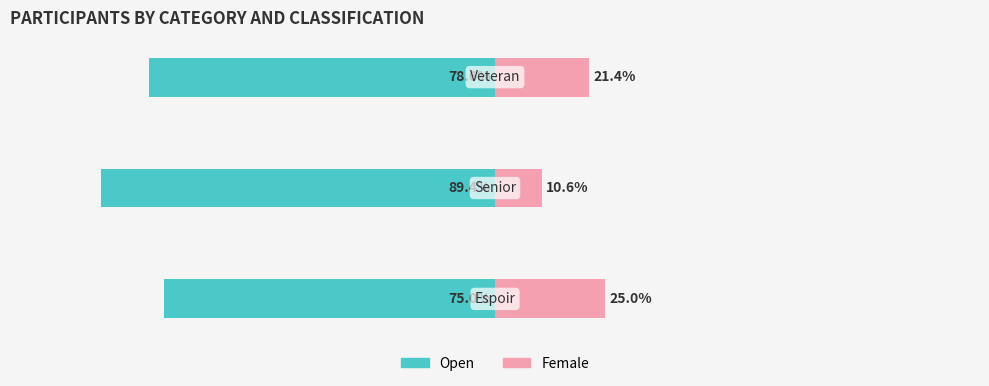

Which series has the widest spread of values?

Female